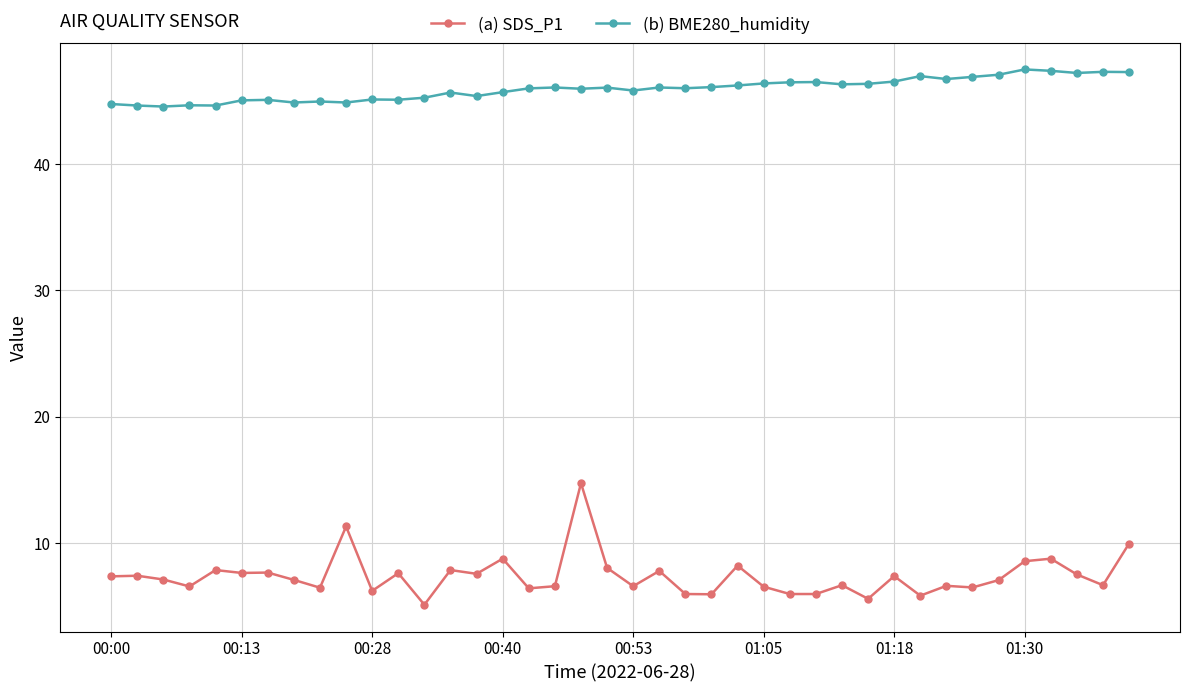

What are all the series names shown in the legend?

(a) SDS_P1, (b) BME280_humidity